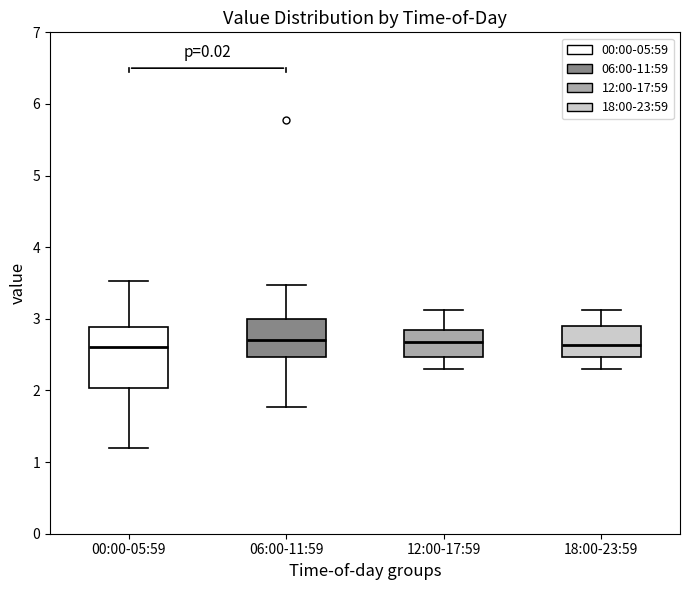

Which box is the tallest, from its lower edge to its upper edge?

00:00-05:59